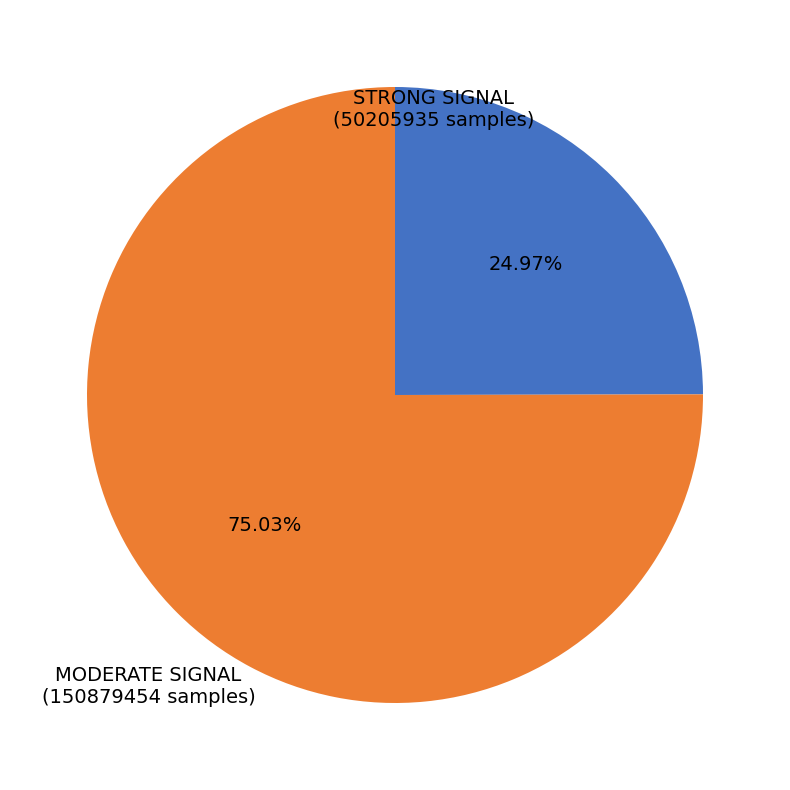

Combined, do MODERATE SIGNAL (150879454 samples) and STRONG SIGNAL (50205935 samples) account for over 50%?

Yes